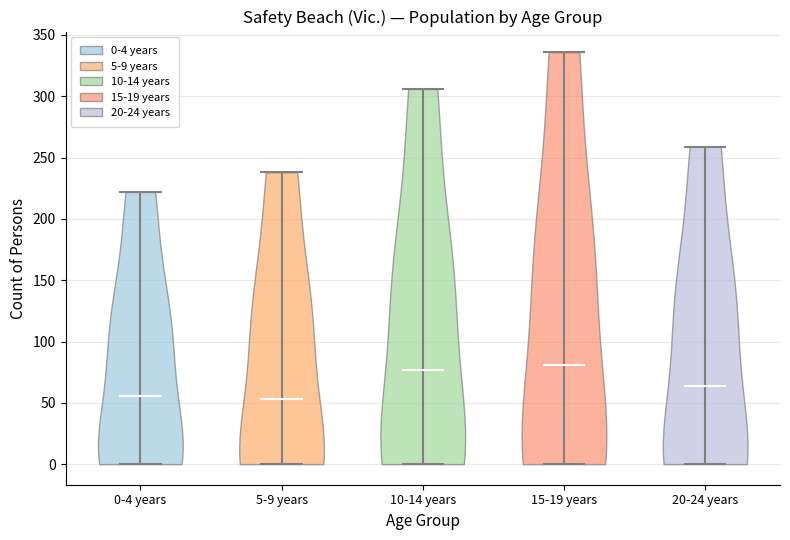

Reading left to right, read every violin against the y-axis: where its median line is, and the lowest and highest points it reaches. The values are not printed on the chart, so give them approximately, as read against the axis.

0-4 years: median line 55, lowest point 0, highest point 220
5-9 years: median line 55, lowest point 0, highest point 240
10-14 years: median line 75, lowest point 0, highest point 305
15-19 years: median line 80, lowest point 0, highest point 335
20-24 years: median line 65, lowest point 0, highest point 260